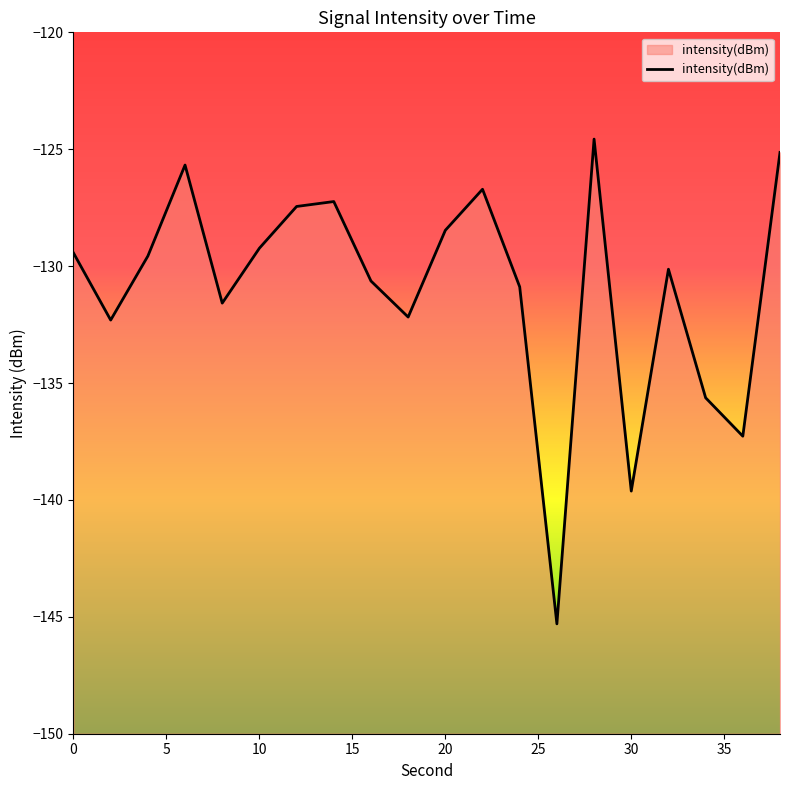

What is the difference between the maximum and minimum values?

20.7